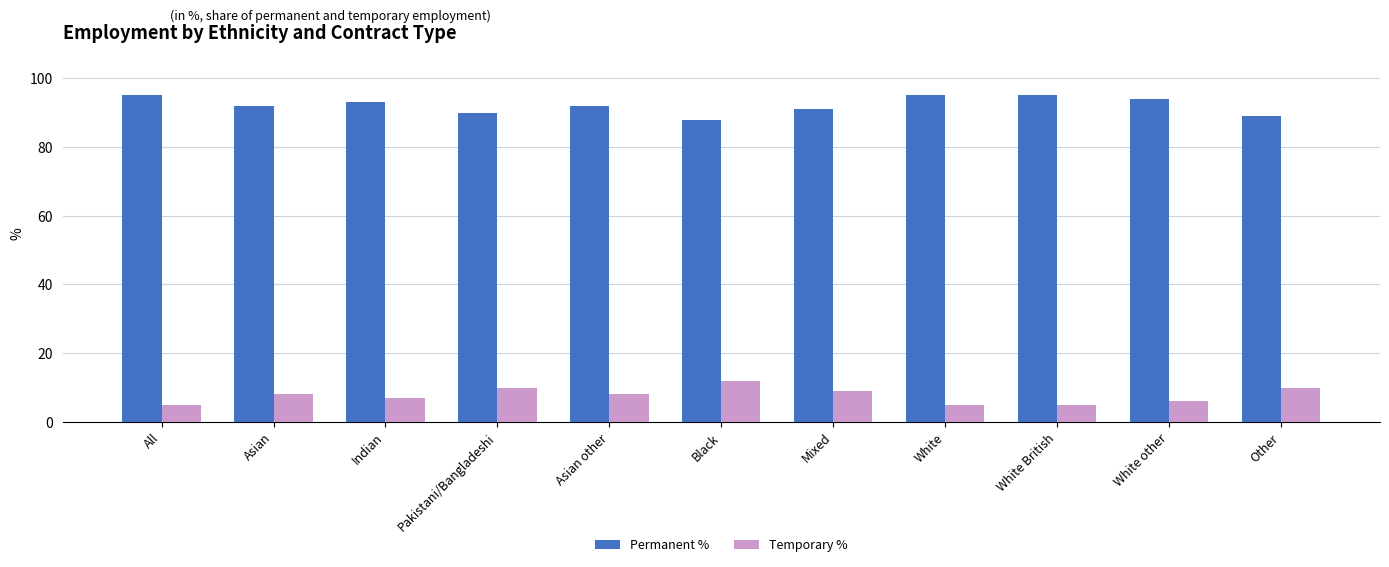

At how many categories does at least one series exceed 72?

11